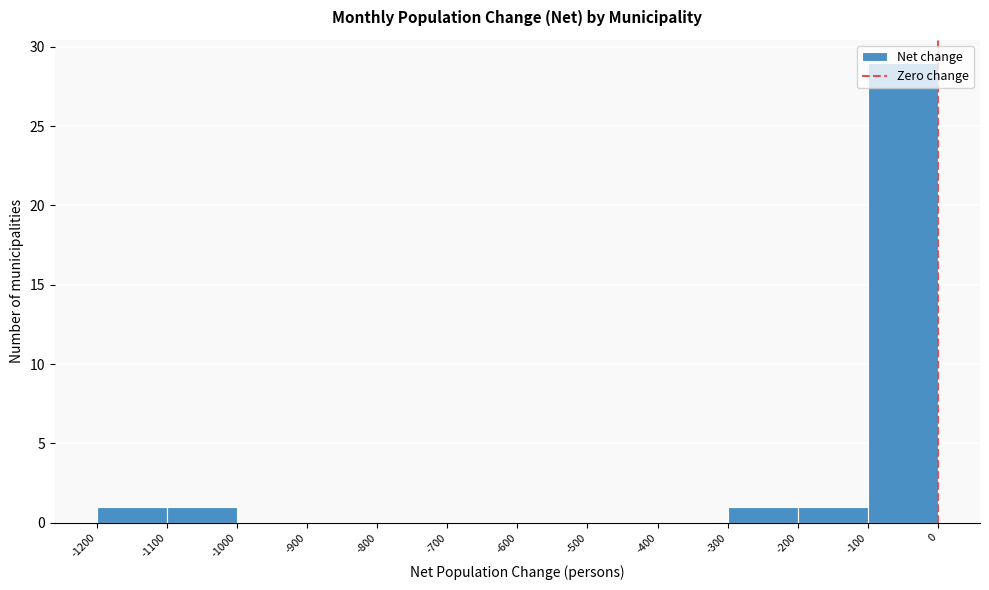

How tall is the bar that spans -200 to -100 on the x-axis? The values are not printed on the chart, so give them approximately, as read against the axis.

1